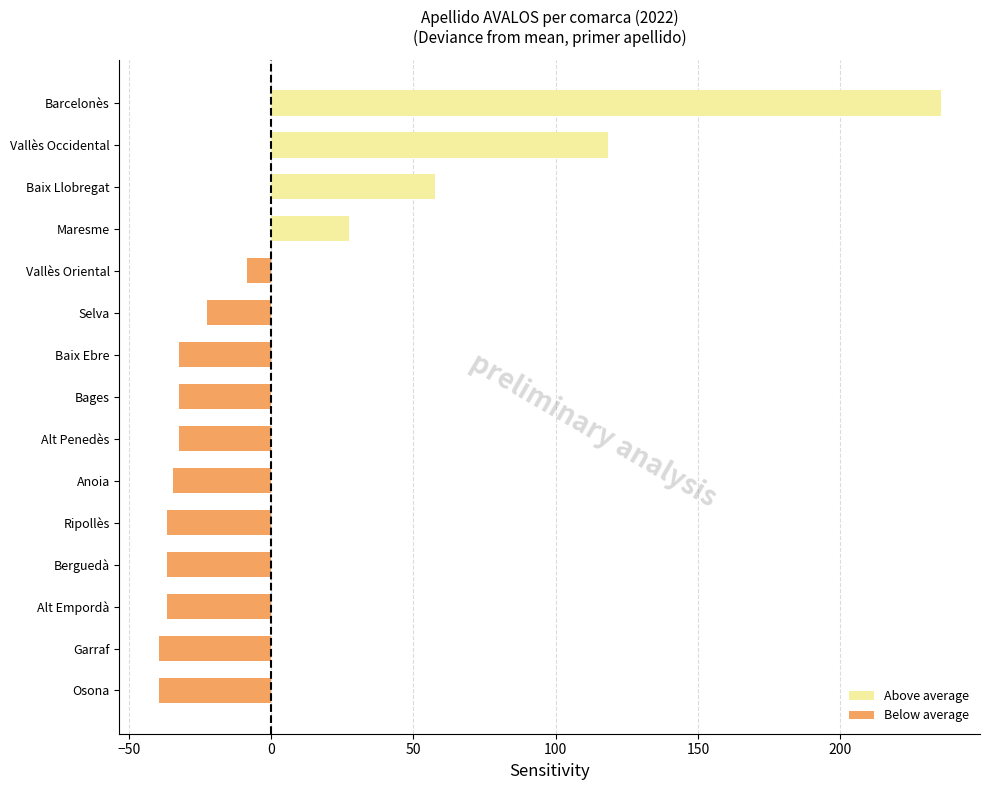

What is the change in value from Selva to Barcelonès?

+258.0